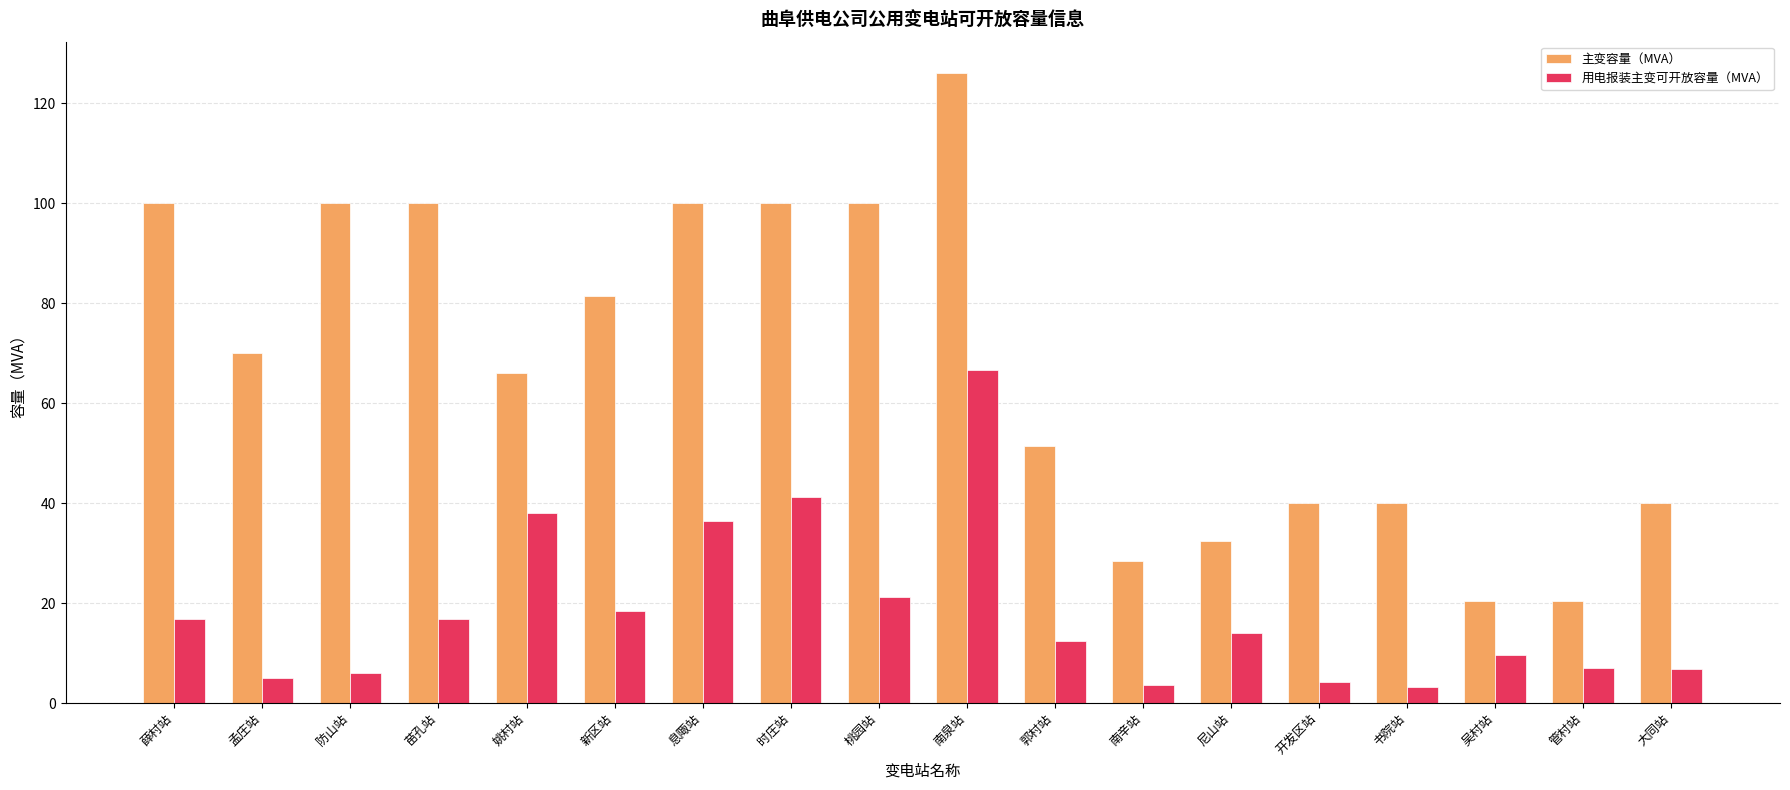

What is the label of the 6th bar from the right?

尼山站